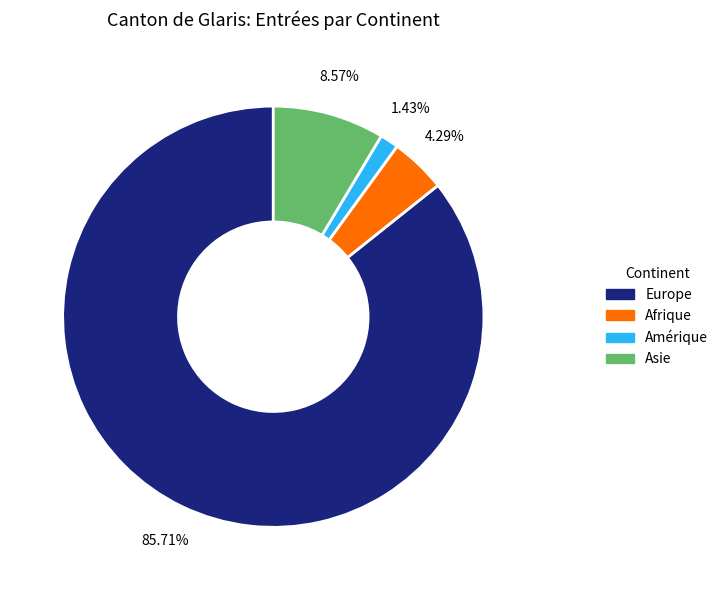

To the nearest percent, what portion does Asie represent?

9%